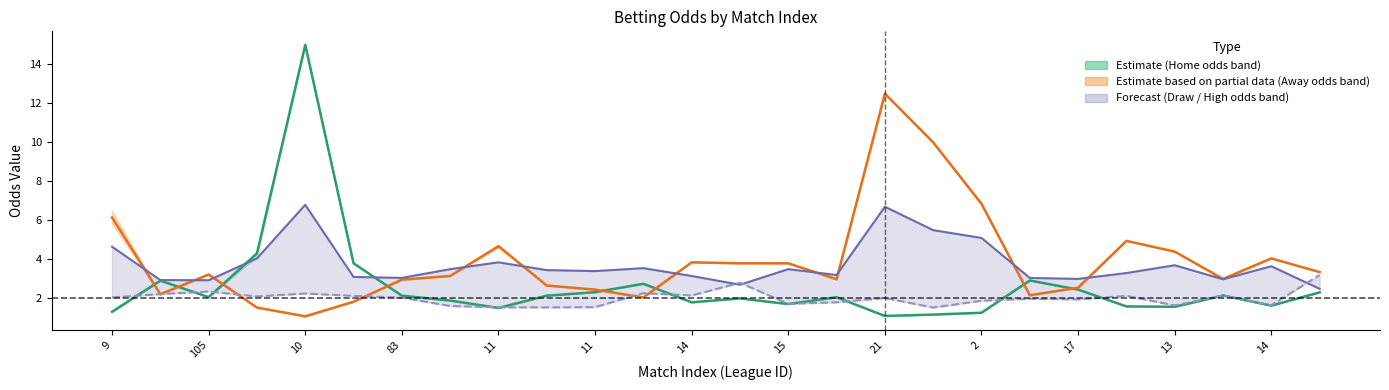

What is the difference between the first_draw values at 11 and 9?

1.3